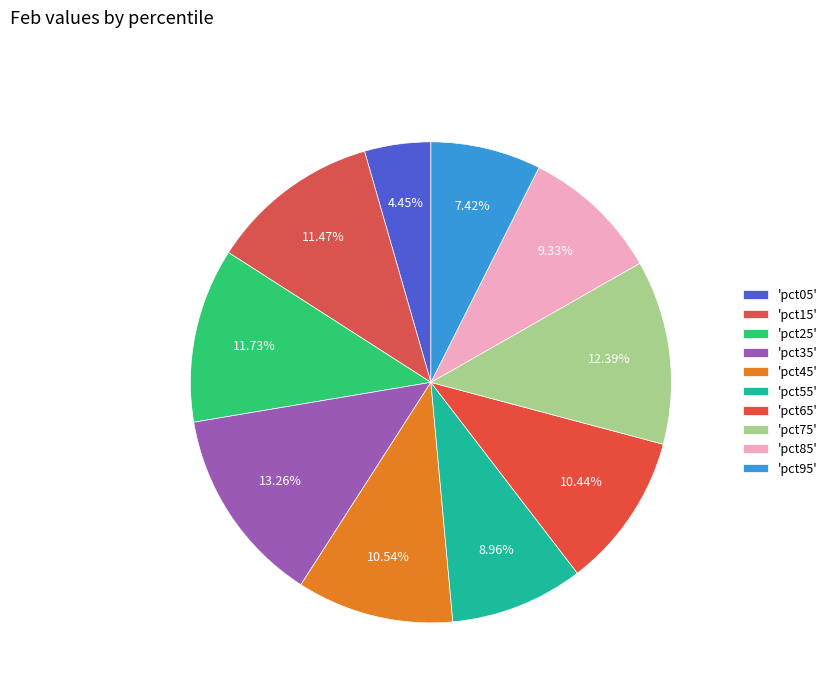

How many segments does this pie chart have?

10